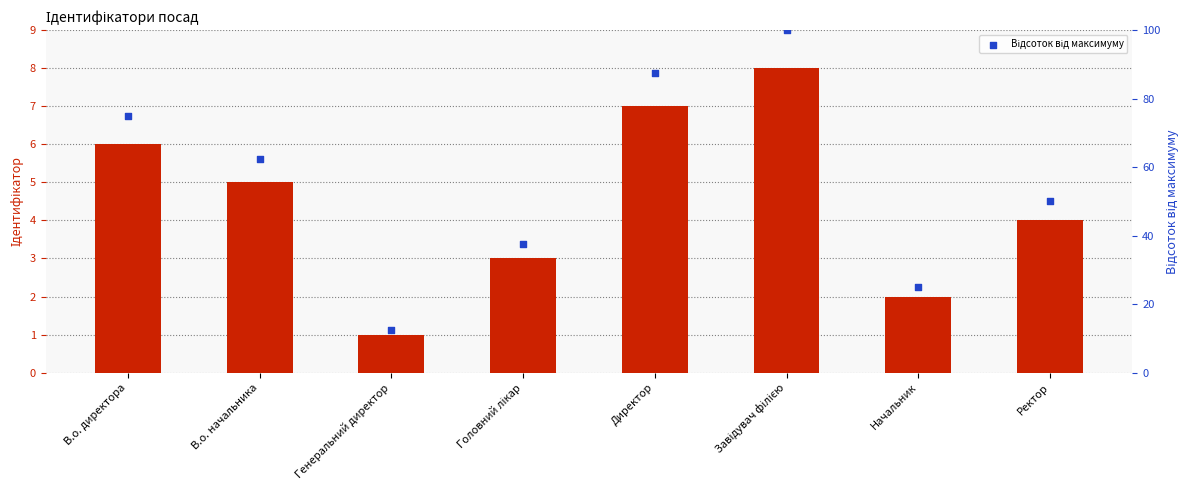

Which series has the largest Y range (max minus min)?

Відсоток від максимуму